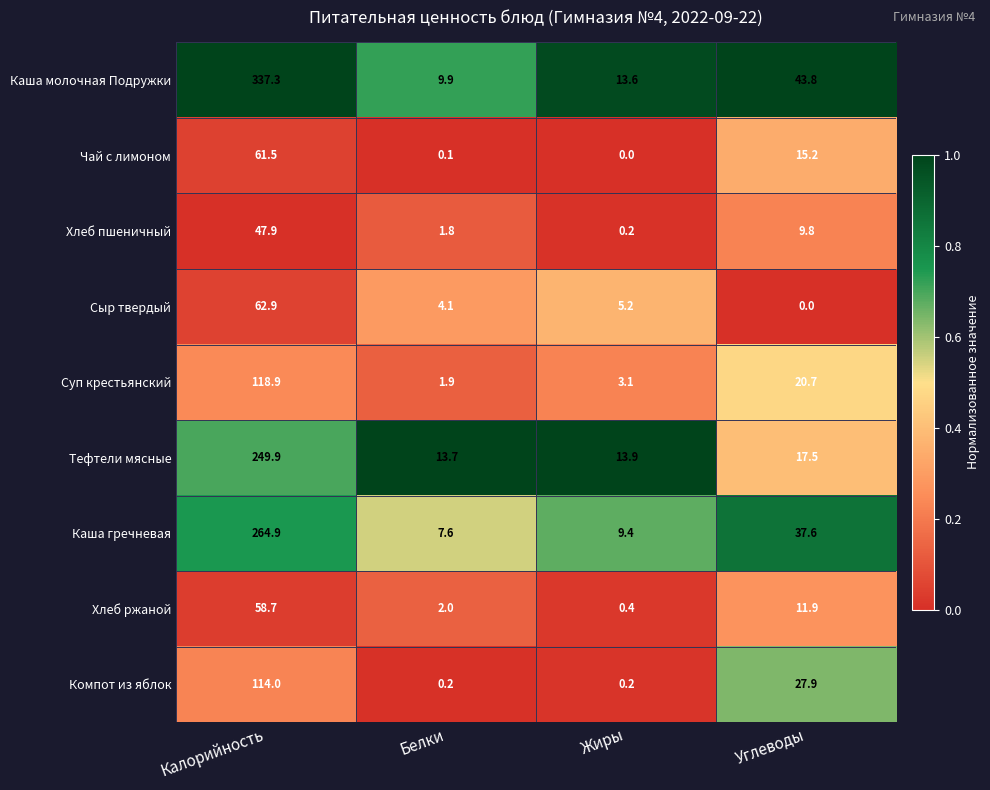

What value does the Суп крестьянский series have at Углеводы?

20.7